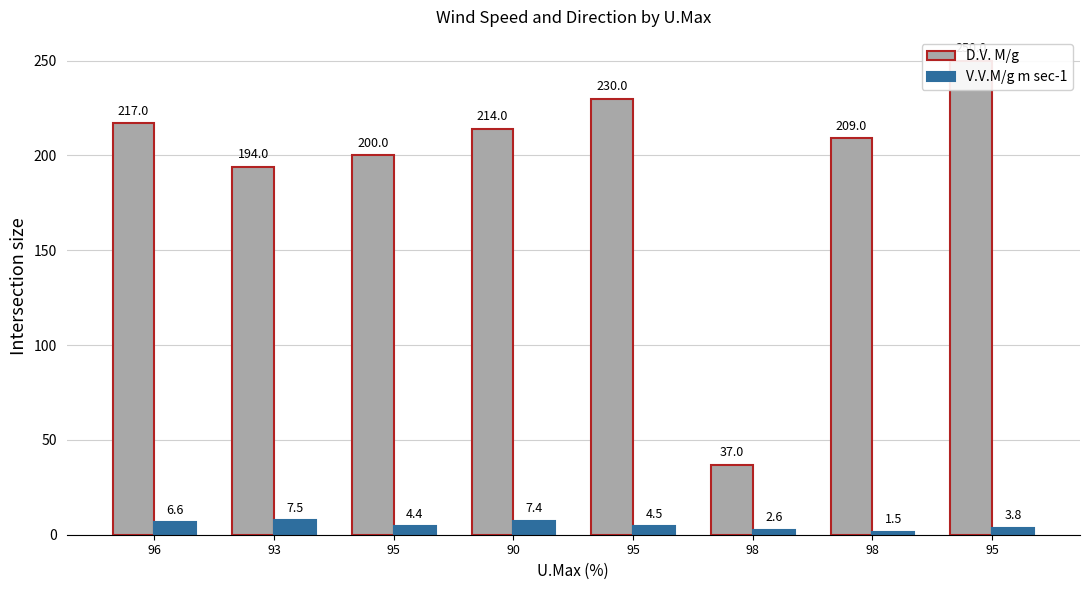

What is the label of the 4th bar from the left?

90